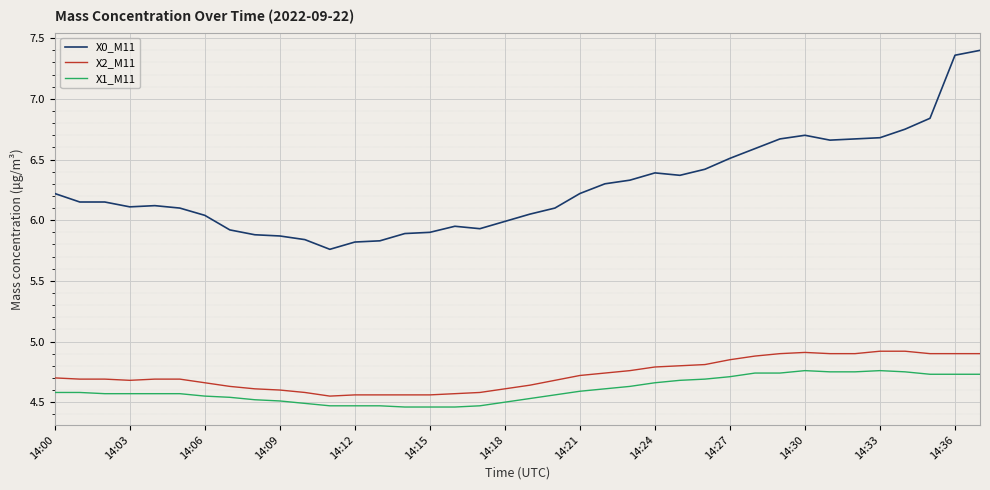

How many distinct data groups are displayed?

3